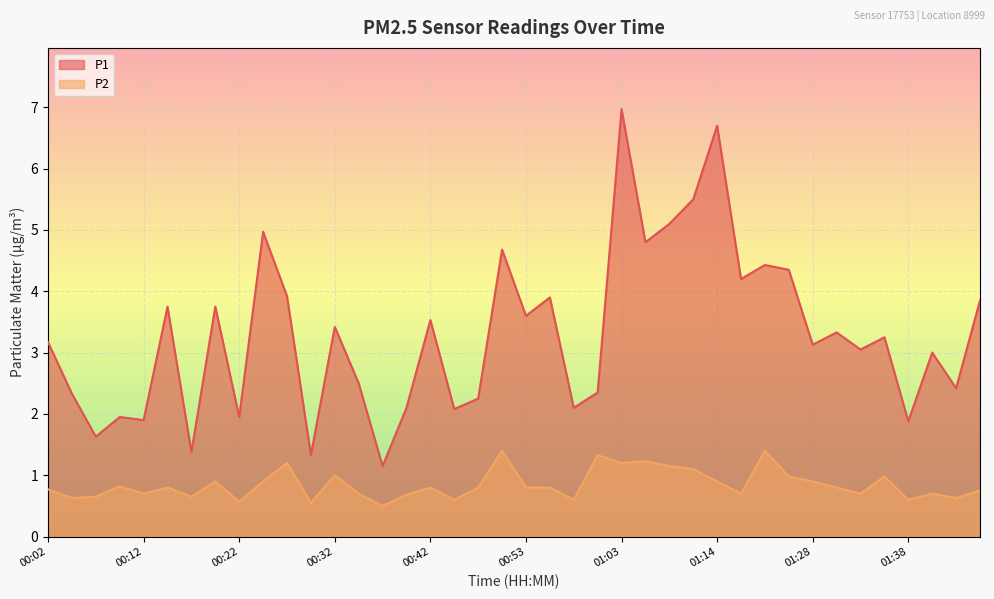

At which category is the sum across all series the highest?

01:03